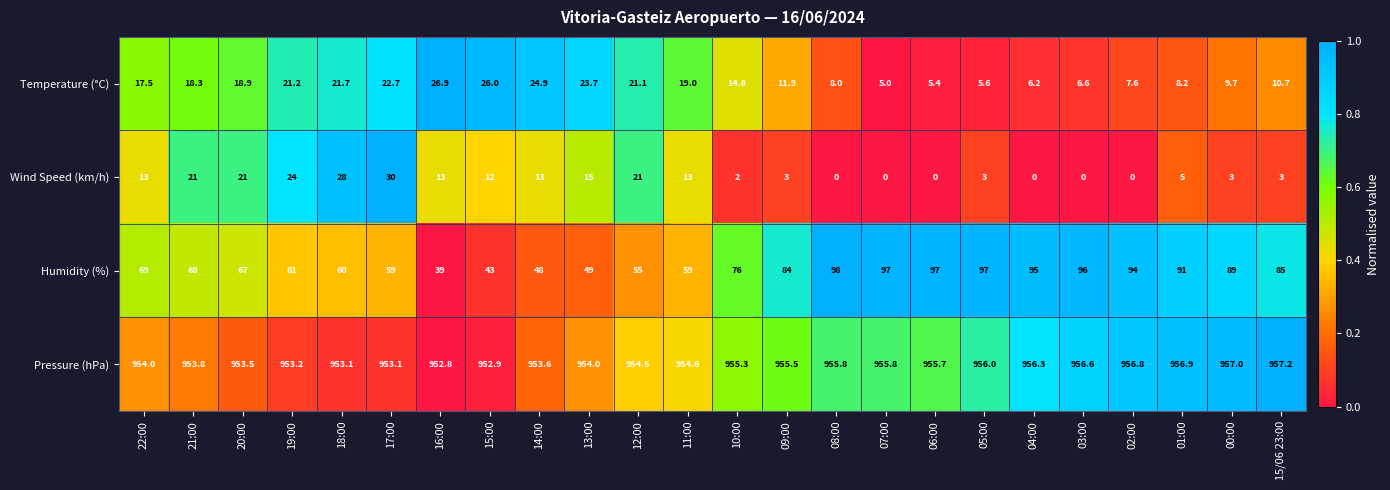

The value of Pressure (hPa) at 11:00 is 954.6. True or false?

True